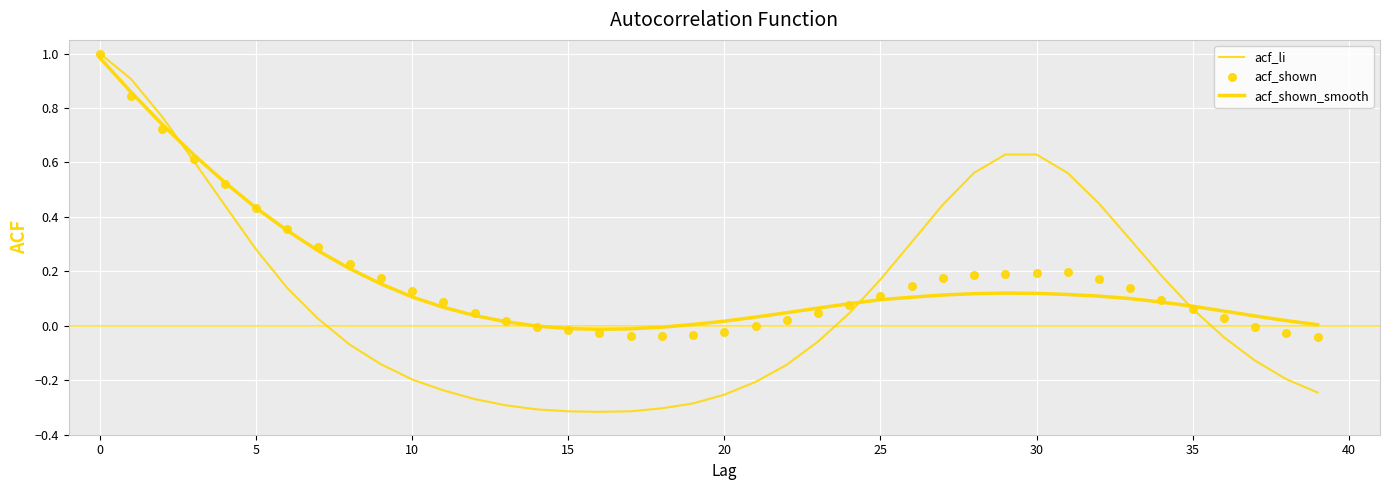

Which series has the largest total across all categories?

acf_shown